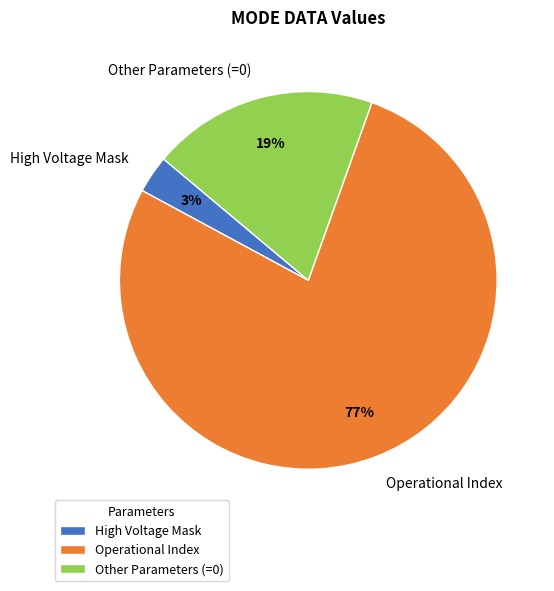

Is it true that Other Parameters (=0) is 19% of the pie?

True